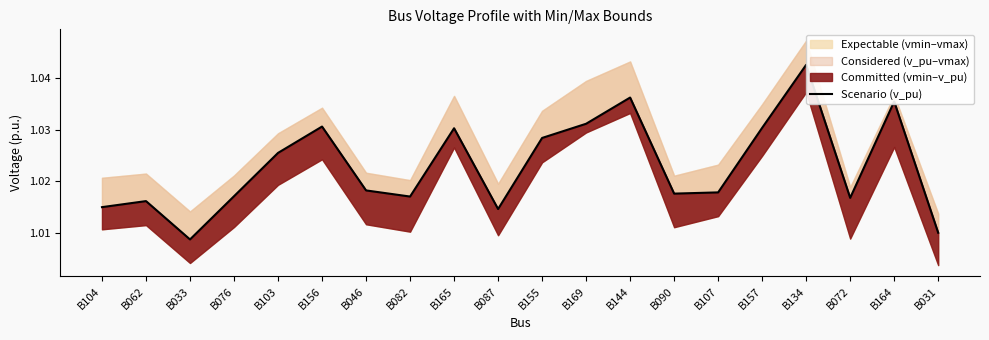

Reading right to left, what are all the values shown in this chart?

B031=1.0	B164=1.0	B072=1.0	B134=1.0	B157=1.0	B107=1.0	B090=1.0	B144=1.0	B169=1.0	B155=1.0	B087=1.0	B165=1.0	B082=1.0	B046=1.0	B156=1.0	B103=1.0	B076=1.0	B033=1.0	B062=1.0	B104=1.0